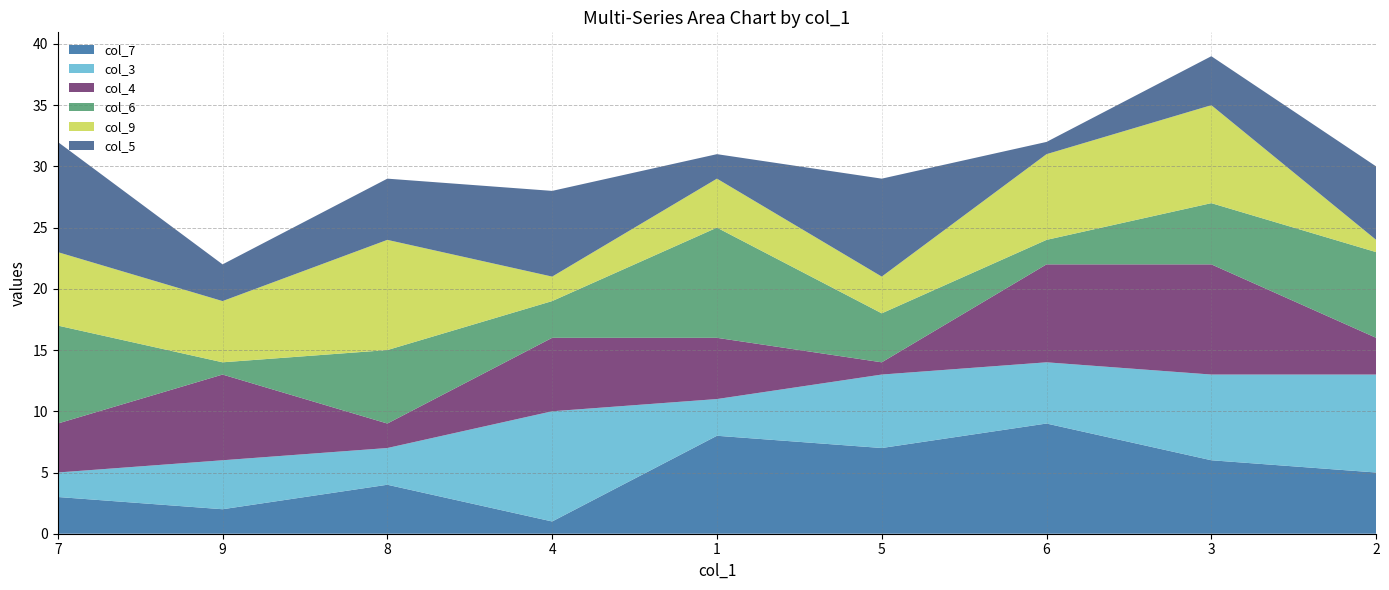

What are all the series names shown in the legend?

col_7, col_3, col_4, col_6, col_9, col_5